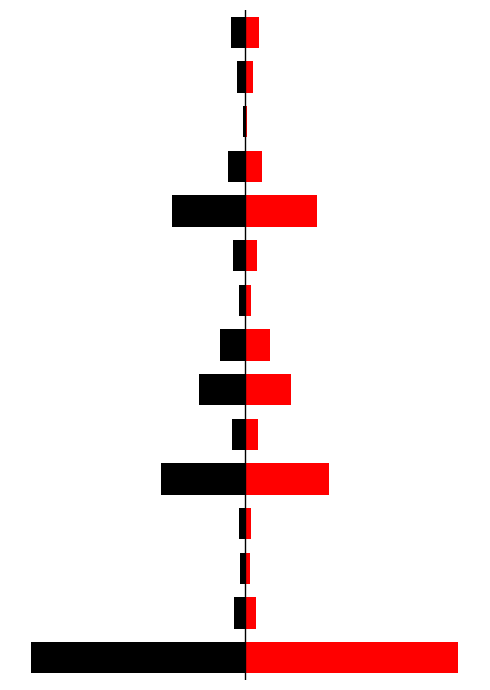

At how many categories does at least one series exceed -1235421?

15